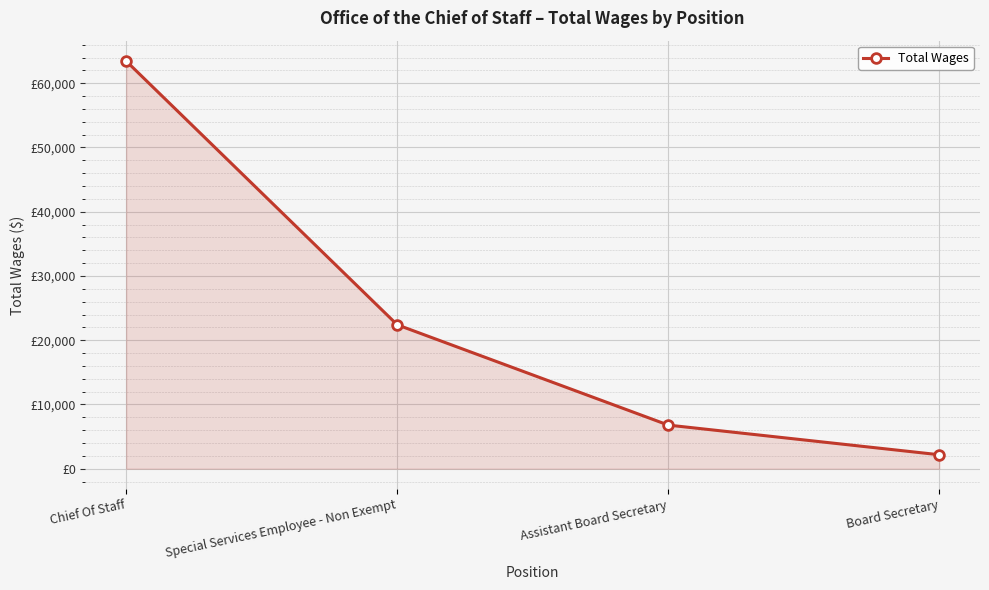

What is the difference between the maximum and minimum values?

61275